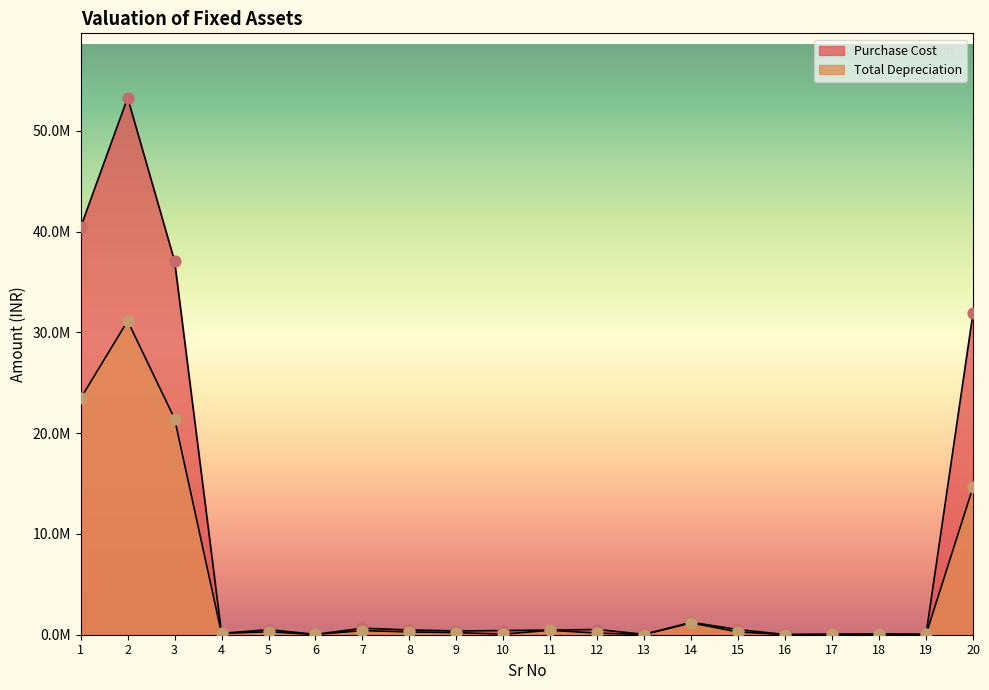

What is the total value across all series at 11?

902216.2